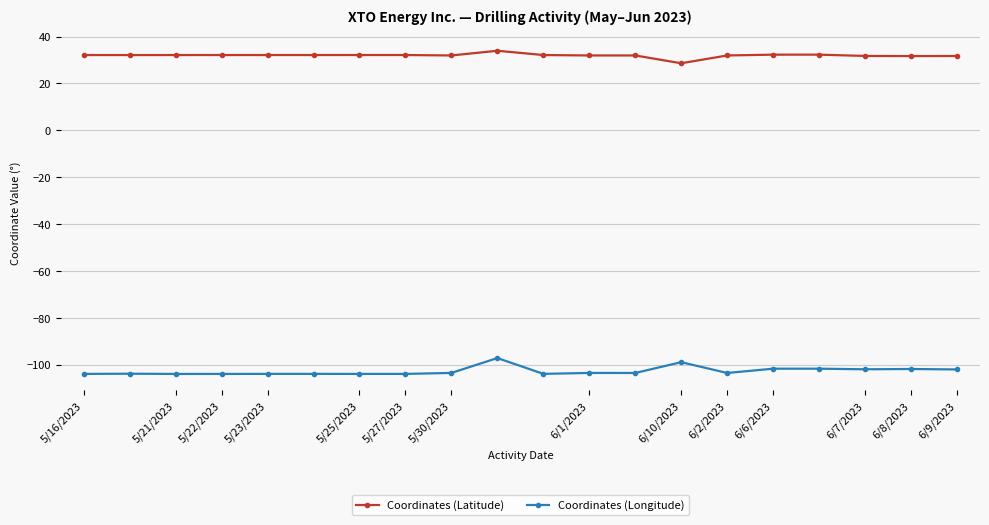

True or false: Coordinates (Latitude) has more than 0 points higher than both neighbors.

True